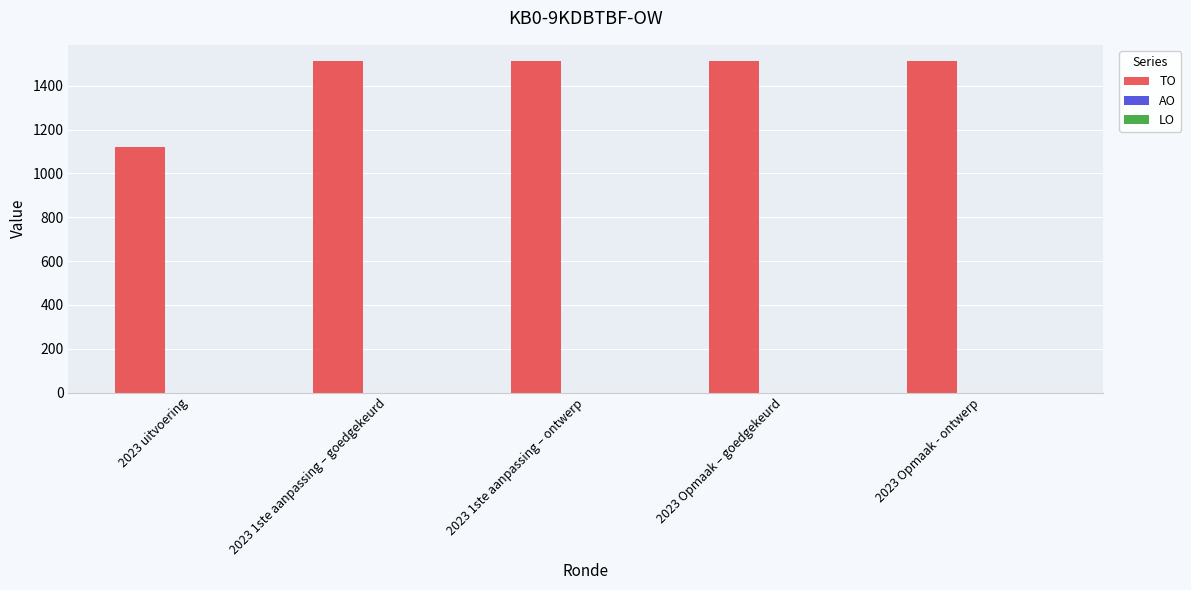

Approximately how many times larger is the value at 2023 1ste aanpassing – goedgekeurd compared to 2023 Opmaak – goedgekeurd?

1.0